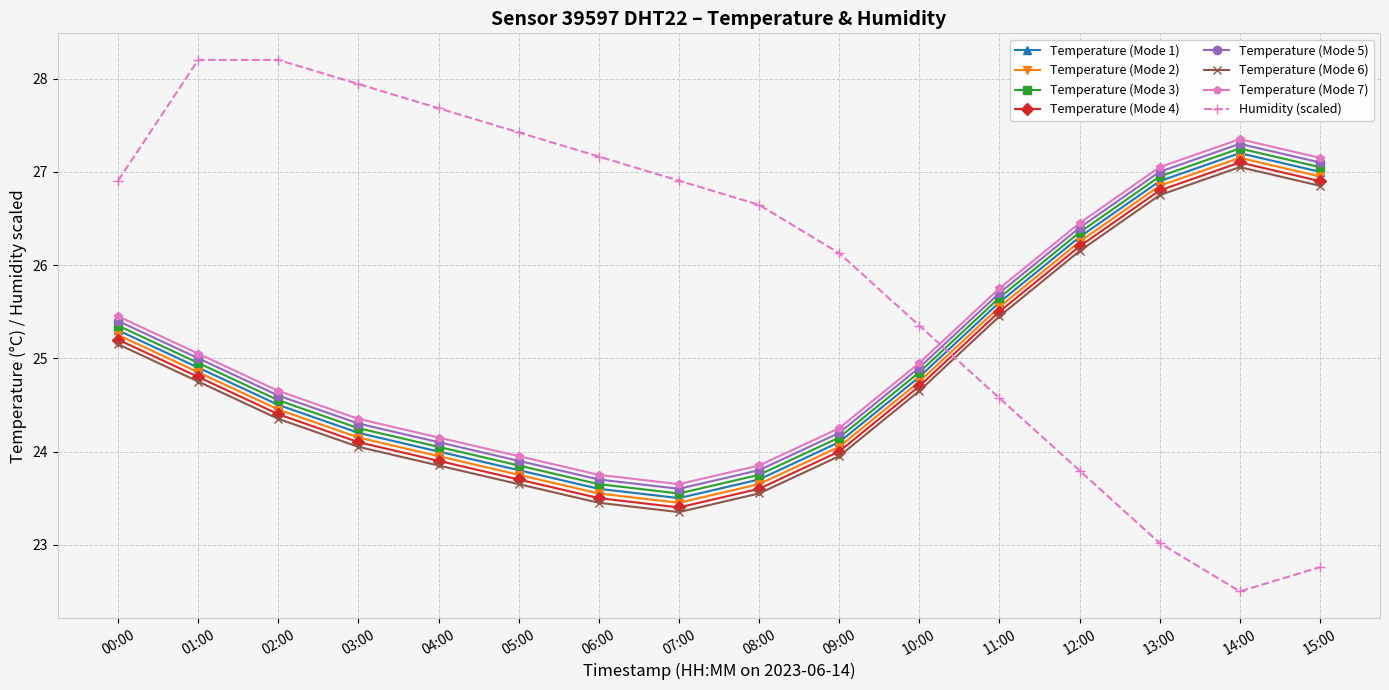

Is it true that Temperature (Mode 1) equals 11.5 at 00:00?

False